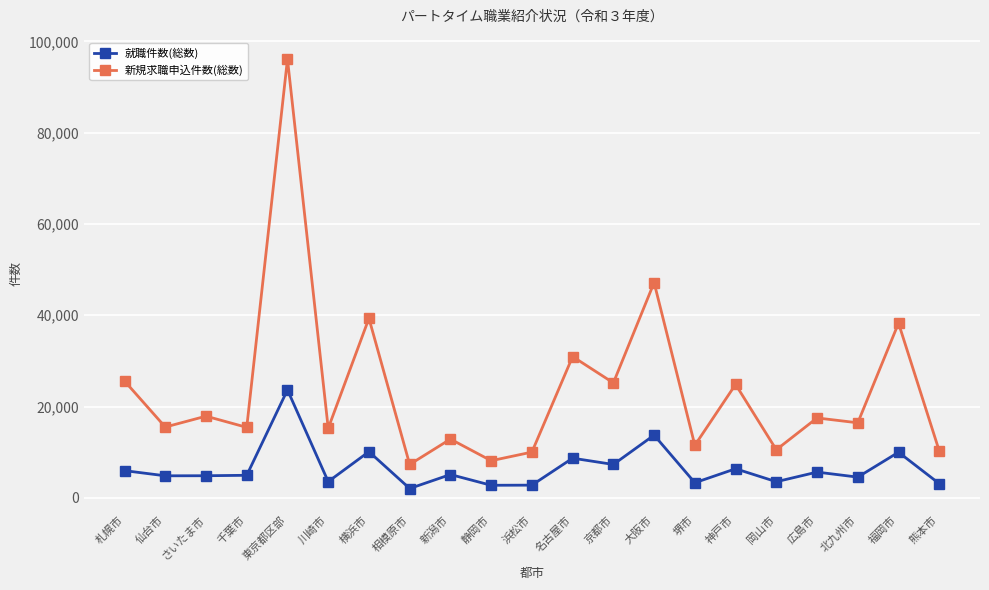

How many data points does each series have?

21